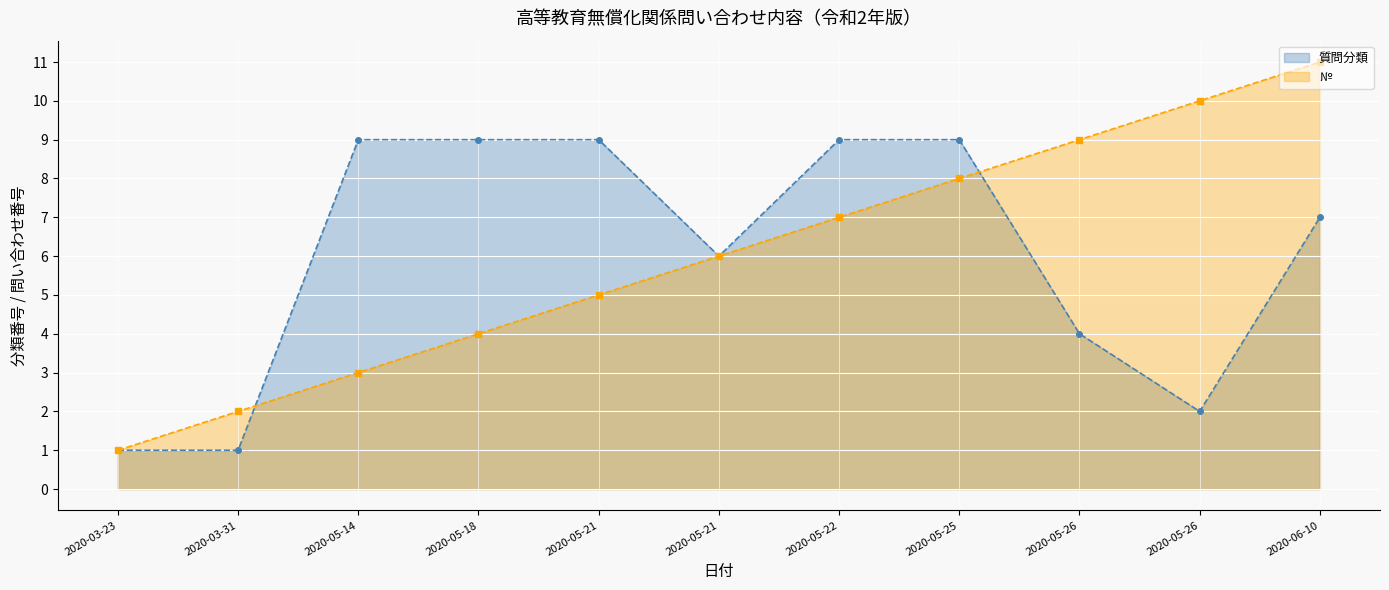

True or false: № has a value of 8 at 2020-05-25.

True